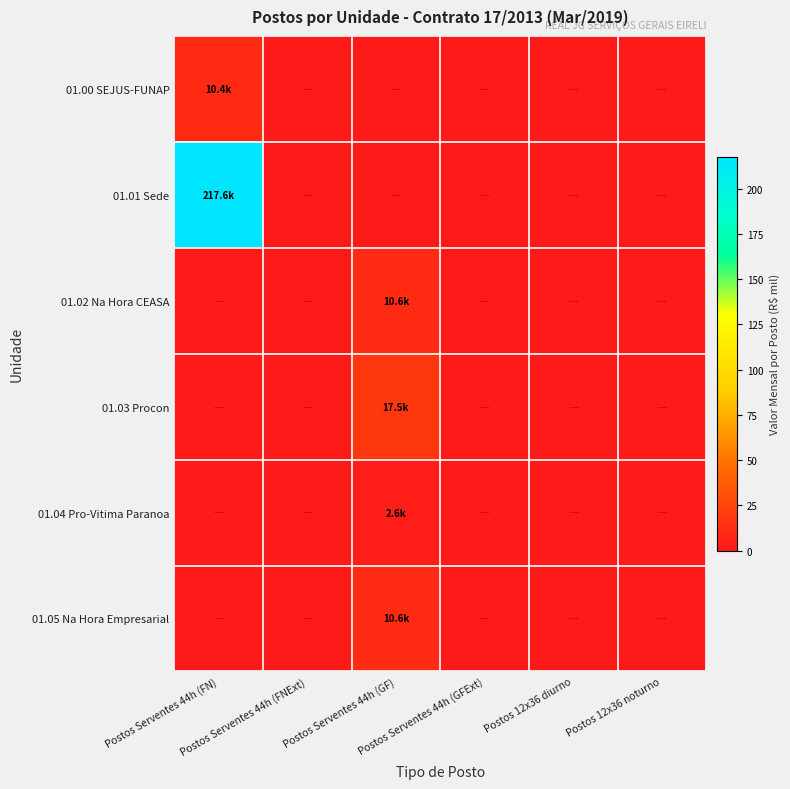

Reading left to right, transcribe all the data shown in this chart.

01.00 SEJUS-FUNAP: Postos Serventes 44h (FN)=10.4	Postos Serventes 44h (FNExt)=0.0	Postos Serventes 44h (GF)=0.0	Postos Serventes 44h (GFExt)=0.0	Postos 12x36 diurno=0.0	Postos 12x36 noturno=0.0
01.01 Sede: Postos Serventes 44h (FN)=217.6	Postos Serventes 44h (FNExt)=0.0	Postos Serventes 44h (GF)=0.0	Postos Serventes 44h (GFExt)=0.0	Postos 12x36 diurno=0.0	Postos 12x36 noturno=0.0
01.02 Na Hora CEASA: Postos Serventes 44h (FN)=0.0	Postos Serventes 44h (FNExt)=0.0	Postos Serventes 44h (GF)=10.6	Postos Serventes 44h (GFExt)=0.0	Postos 12x36 diurno=0.0	Postos 12x36 noturno=0.0
01.03 Procon: Postos Serventes 44h (FN)=0.0	Postos Serventes 44h (FNExt)=0.0	Postos Serventes 44h (GF)=17.5	Postos Serventes 44h (GFExt)=0.0	Postos 12x36 diurno=0.0	Postos 12x36 noturno=0.0
01.04 Pro-Vitima Paranoa: Postos Serventes 44h (FN)=0.0	Postos Serventes 44h (FNExt)=0.0	Postos Serventes 44h (GF)=2.6	Postos Serventes 44h (GFExt)=0.0	Postos 12x36 diurno=0.0	Postos 12x36 noturno=0.0
01.05 Na Hora Empresarial: Postos Serventes 44h (FN)=0.0	Postos Serventes 44h (FNExt)=0.0	Postos Serventes 44h (GF)=10.6	Postos Serventes 44h (GFExt)=0.0	Postos 12x36 diurno=0.0	Postos 12x36 noturno=0.0